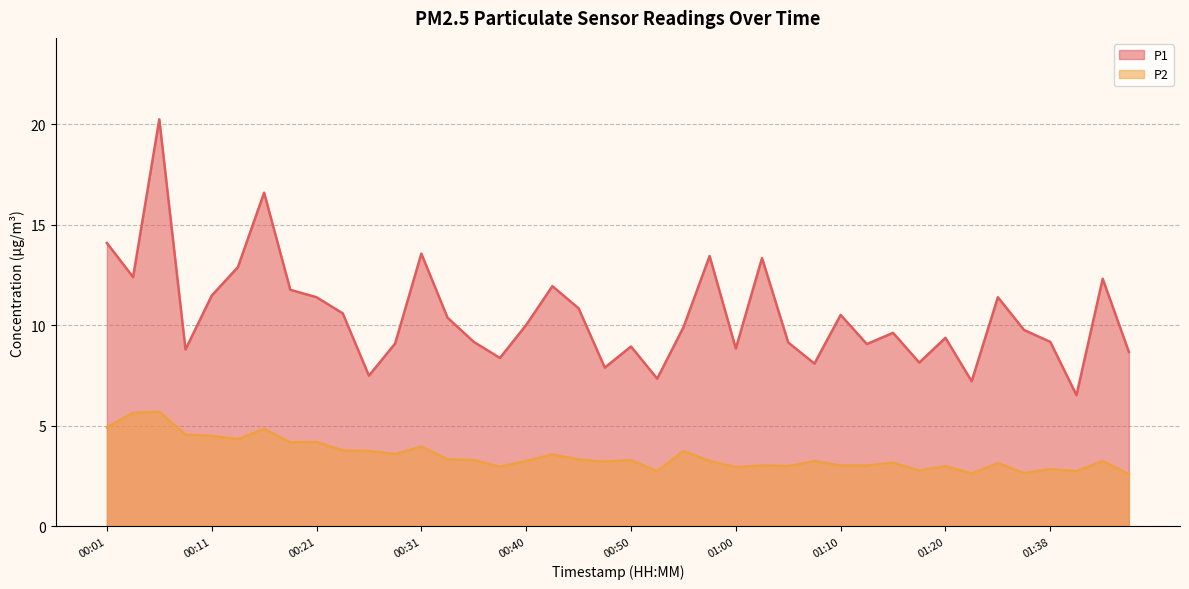

Between 00:04 and 00:38, which series saw the biggest shift?

P1